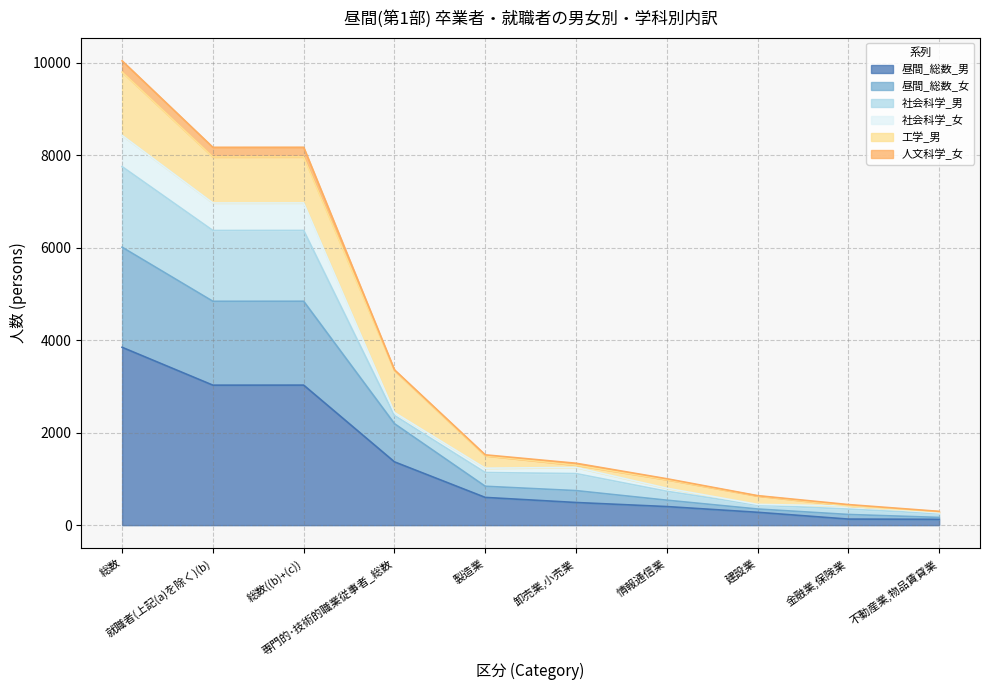

The value of 昼間_総数_男 at 情報通信業 is 583. True or false?

False